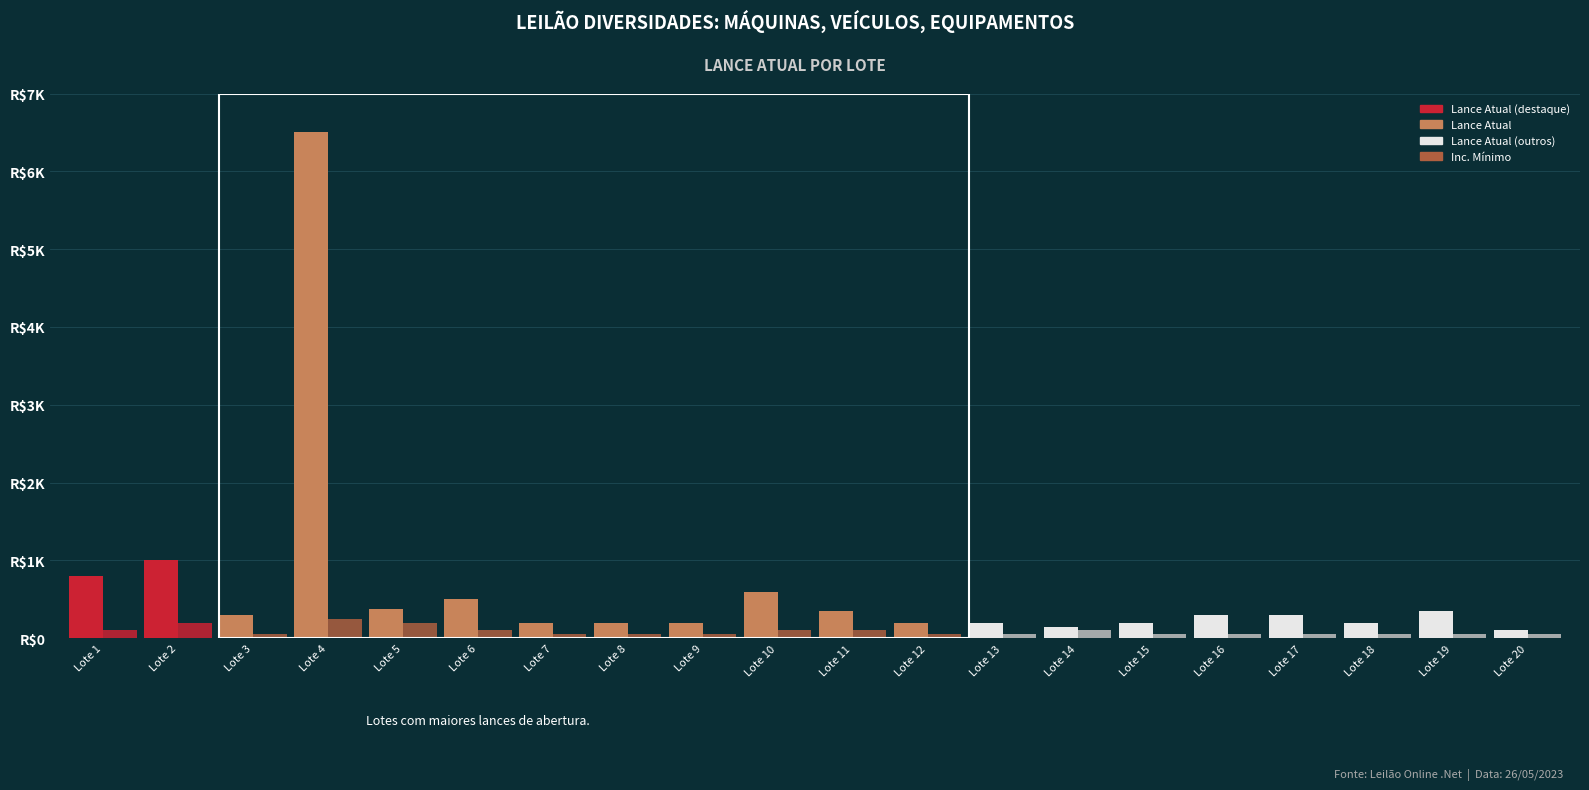

Does the chart contain any negative values?

No